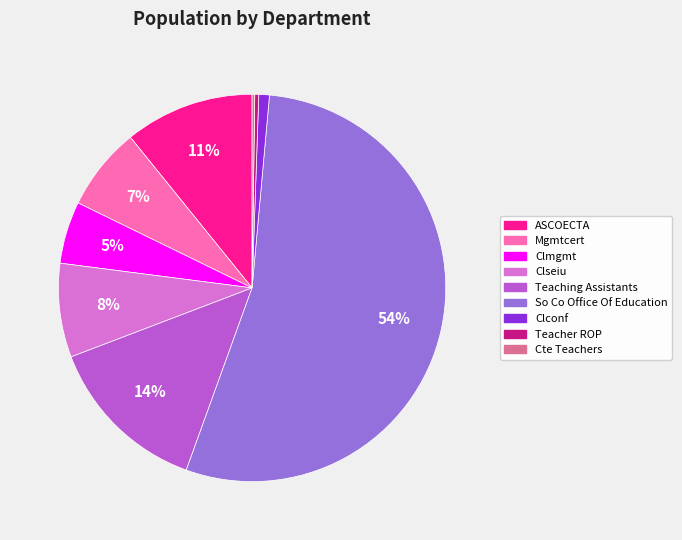

Which category accounts for the majority?

So Co Office Of Education